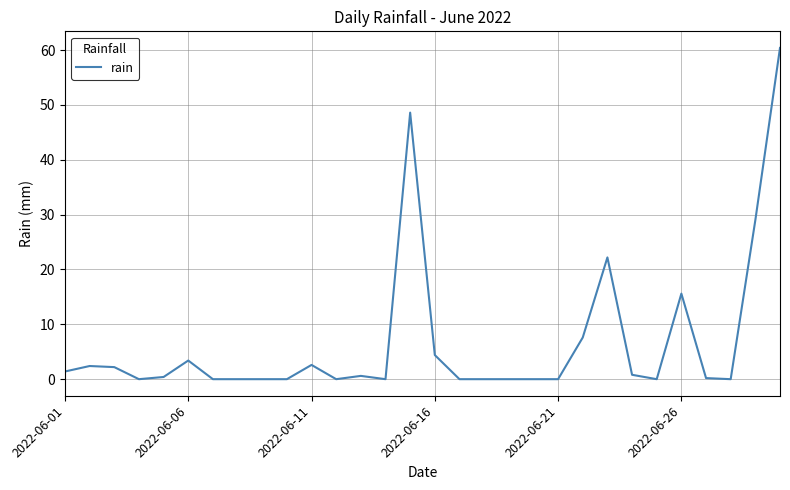

What is the maximum value shown in the chart?

60.4